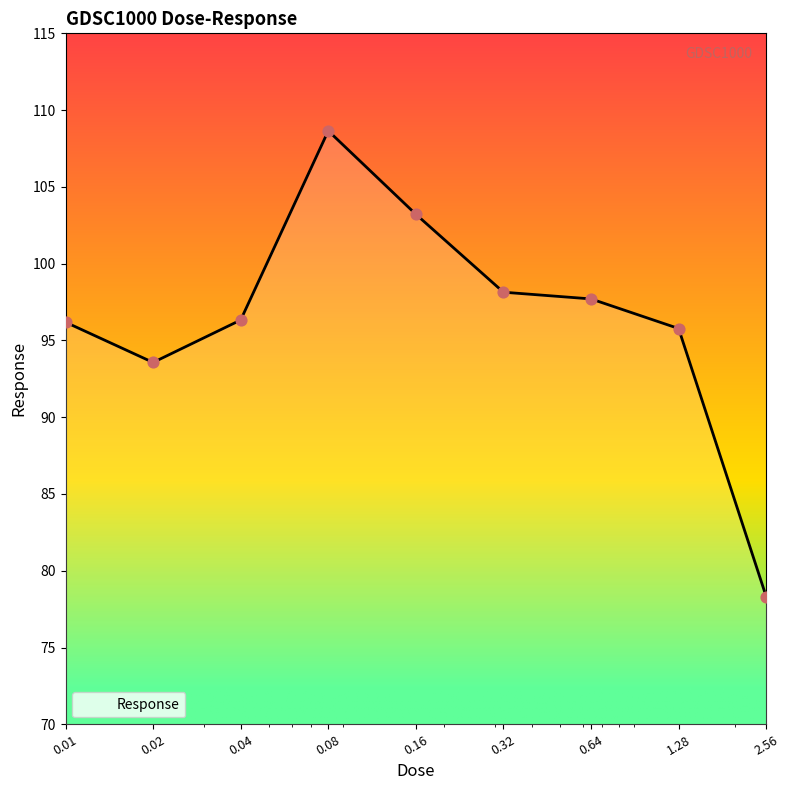

What is the difference between the maximum and minimum values?

30.3